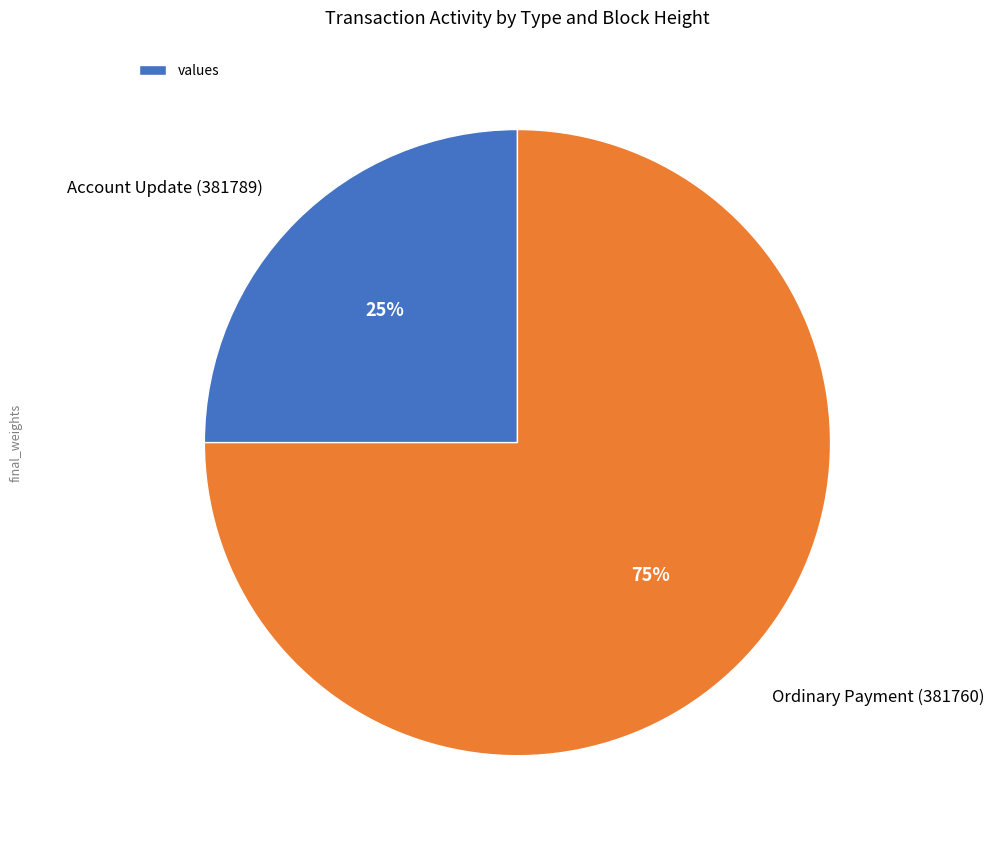

Which category has the biggest portion of the pie?

Ordinary Payment (381760)